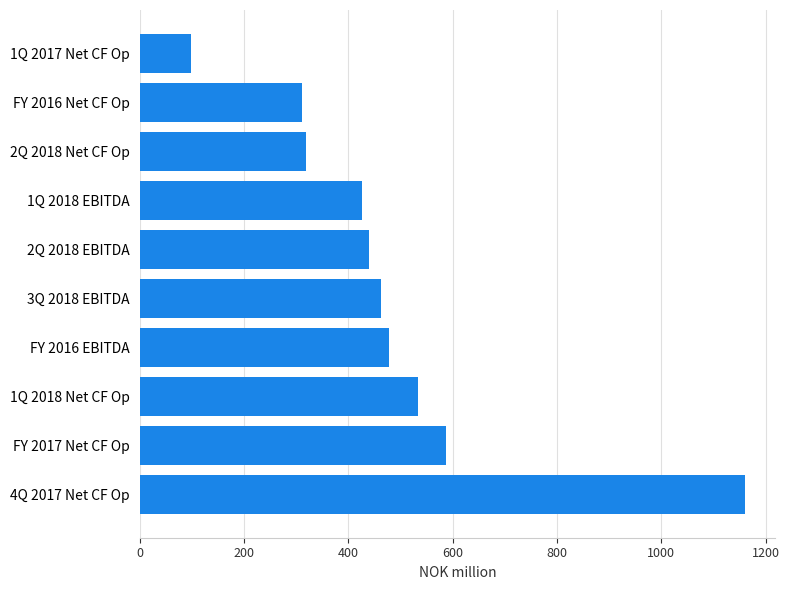

Does the chart contain stacked bars?

No